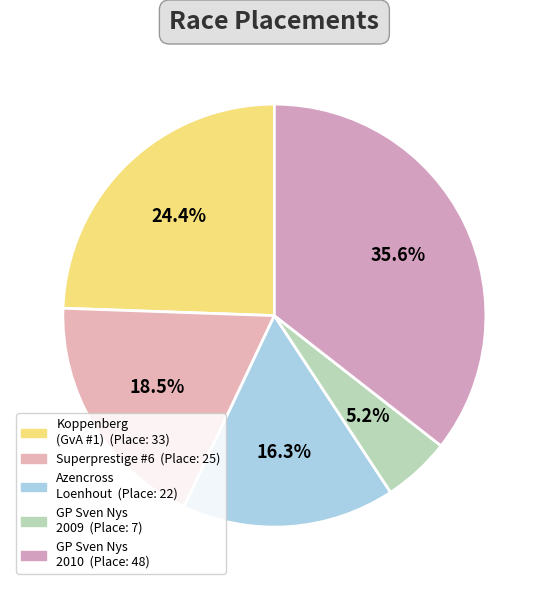

Rank the categories by value from highest to lowest.

Grote Prijs Sven Nys (2010), Koppenberg (GvA Trofee #1), Superprestige #6, Azencross Loenhout, Grote Prijs Sven Nys (2009)